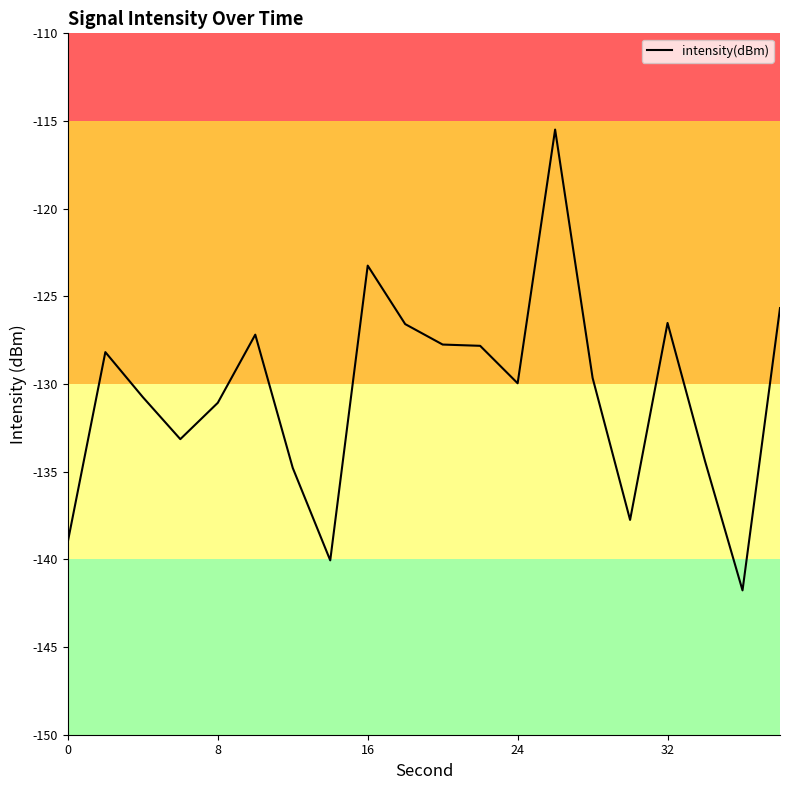

What is the greatest value displayed?

-115.5